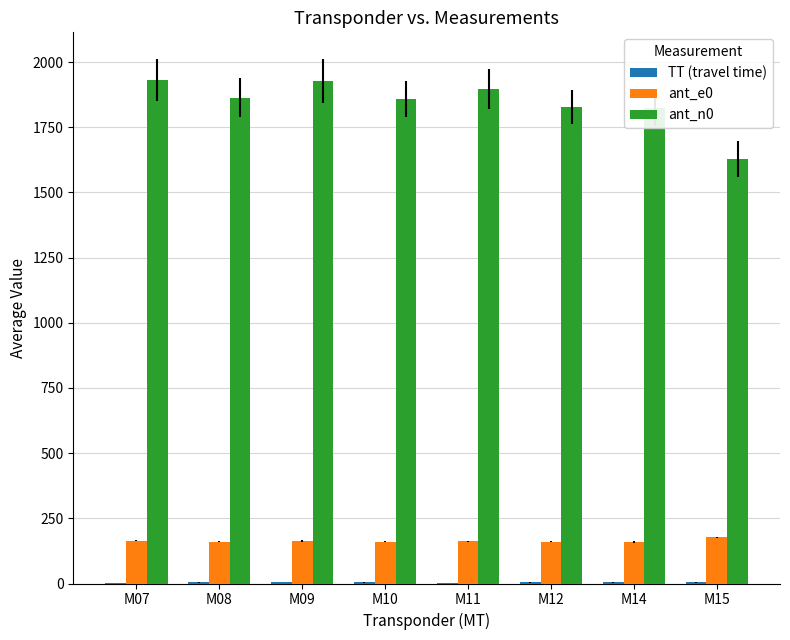

Which series has the largest total across all categories?

ant_n0